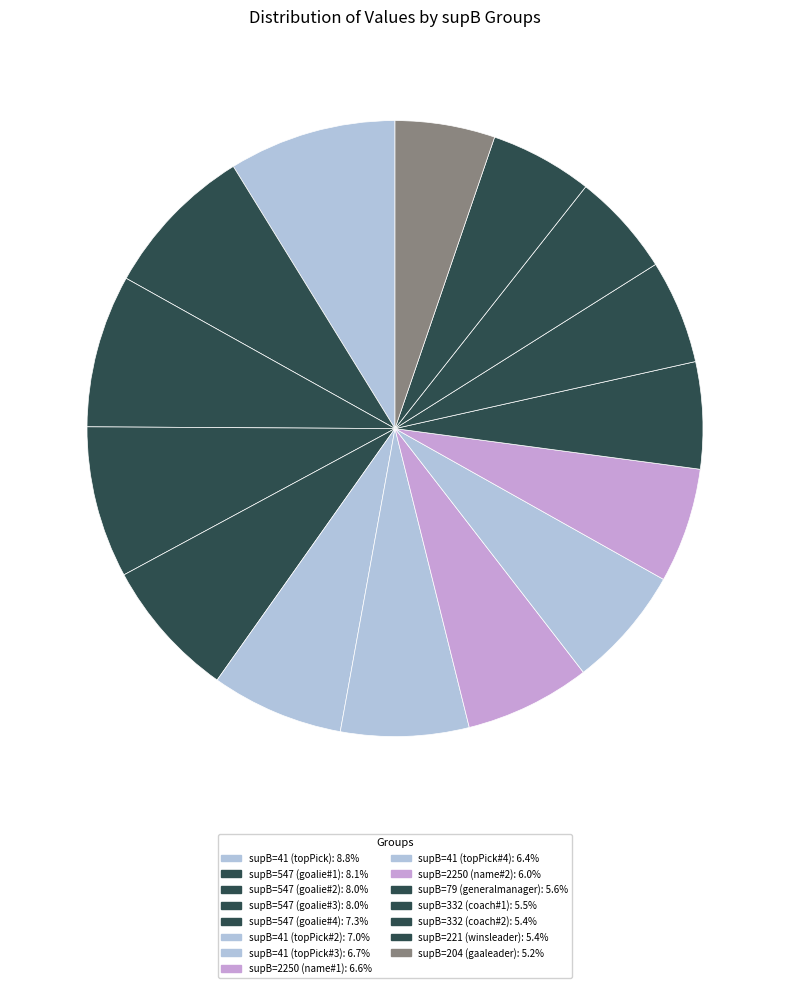

What is the largest slice in the pie chart?

41